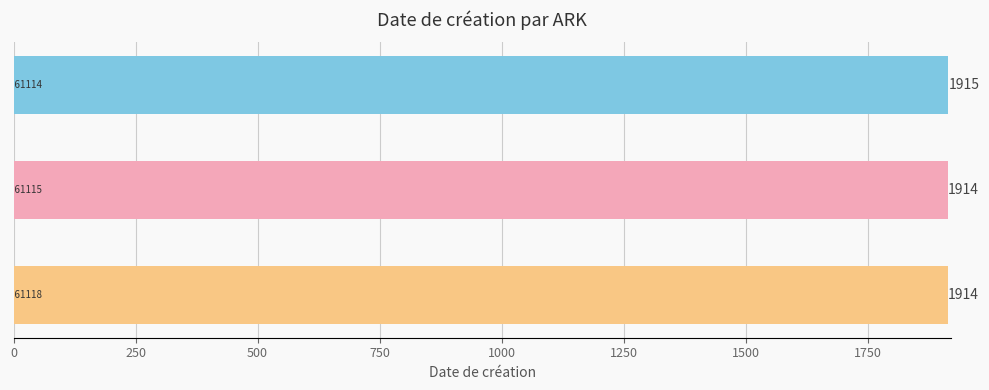

How many data points does each series have?

3